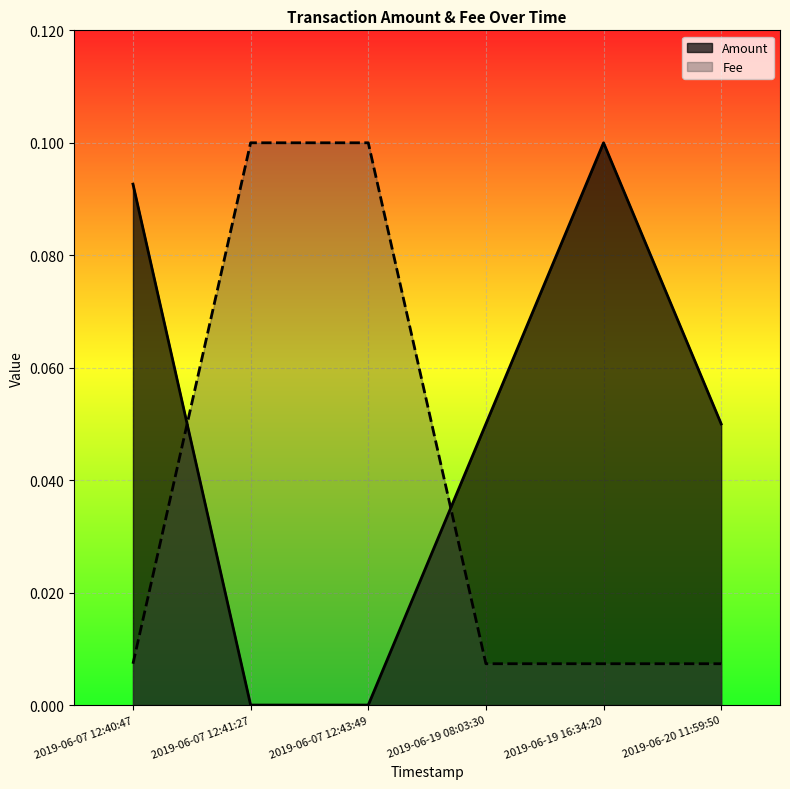

How many lines are shown in the chart?

2